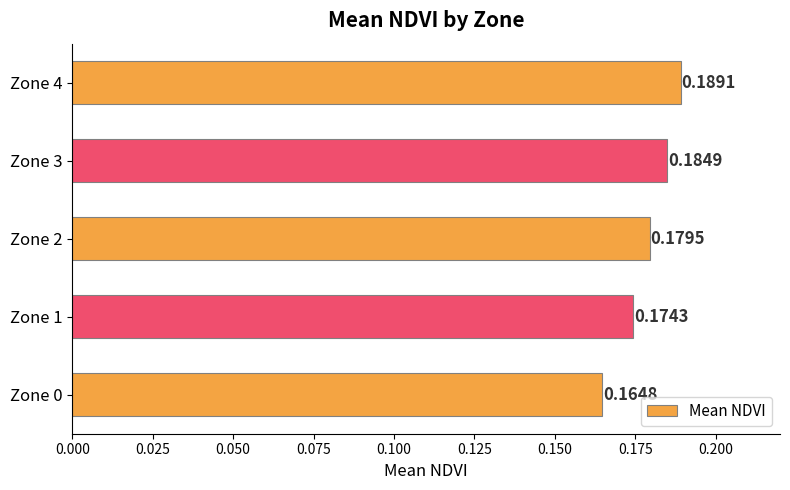

At which category does the chart reach its peak across all series?

Zone 4